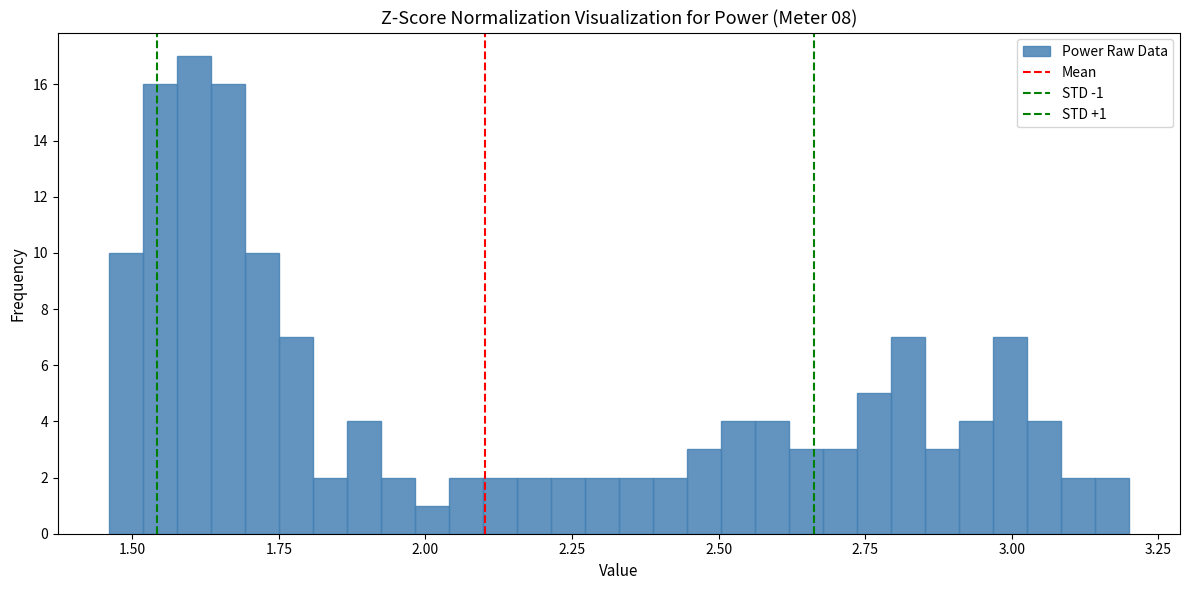

Read against the x-axis, roughly where is the centre of the tallest bar?

1.60